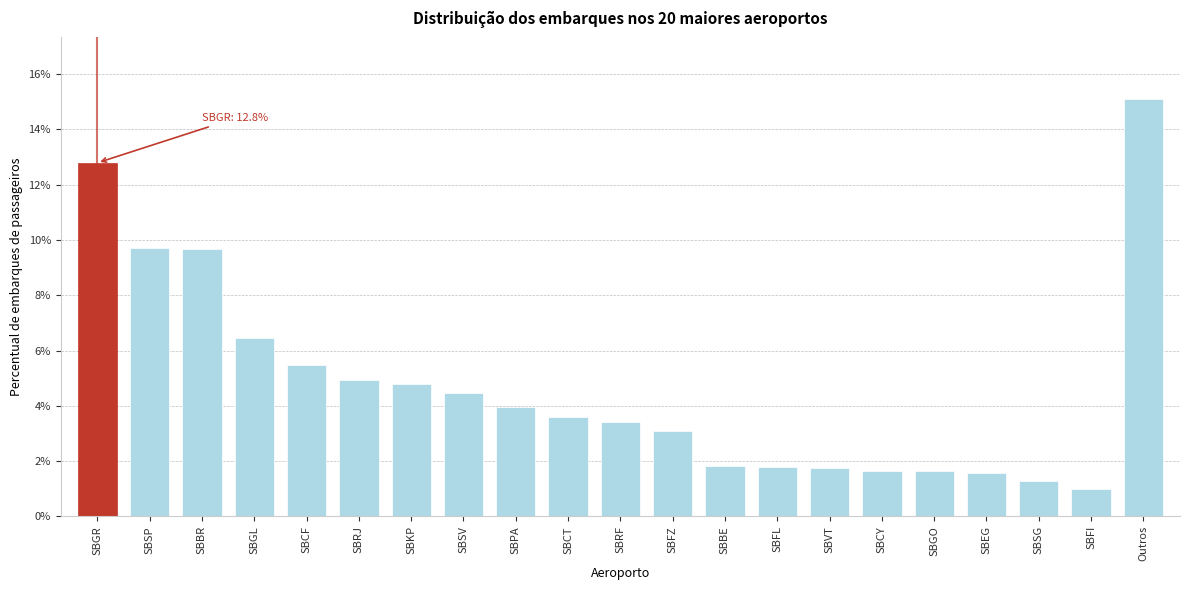

Are the bars horizontal?

No